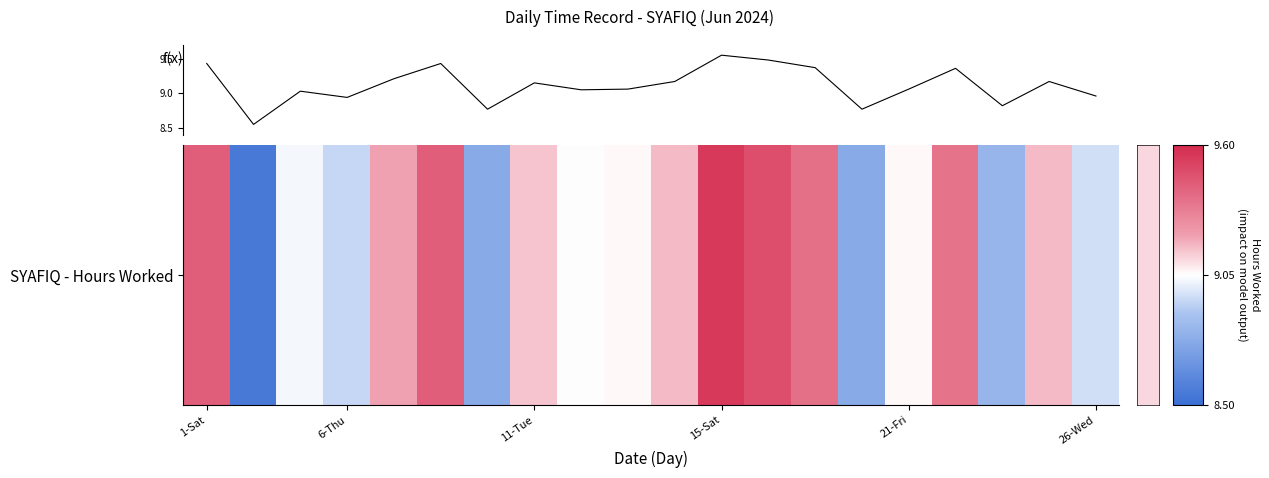

What is the difference between the maximum and minimum values?

1.0